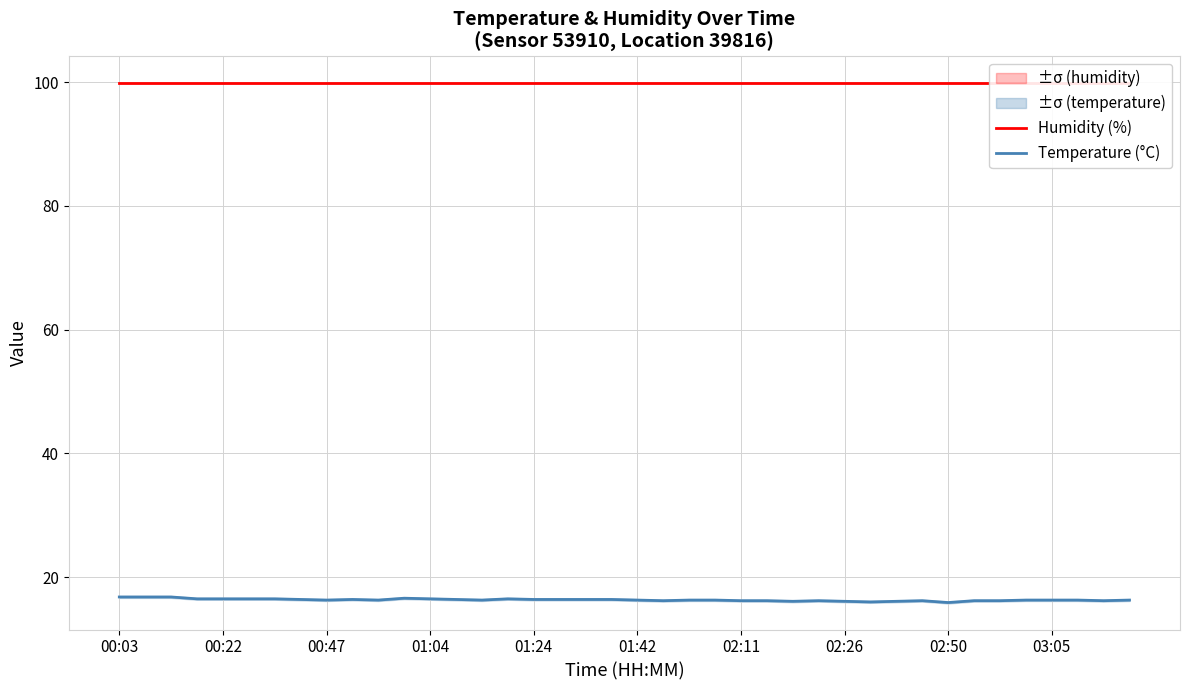

Which series has the largest total across all categories?

Humidity (%)